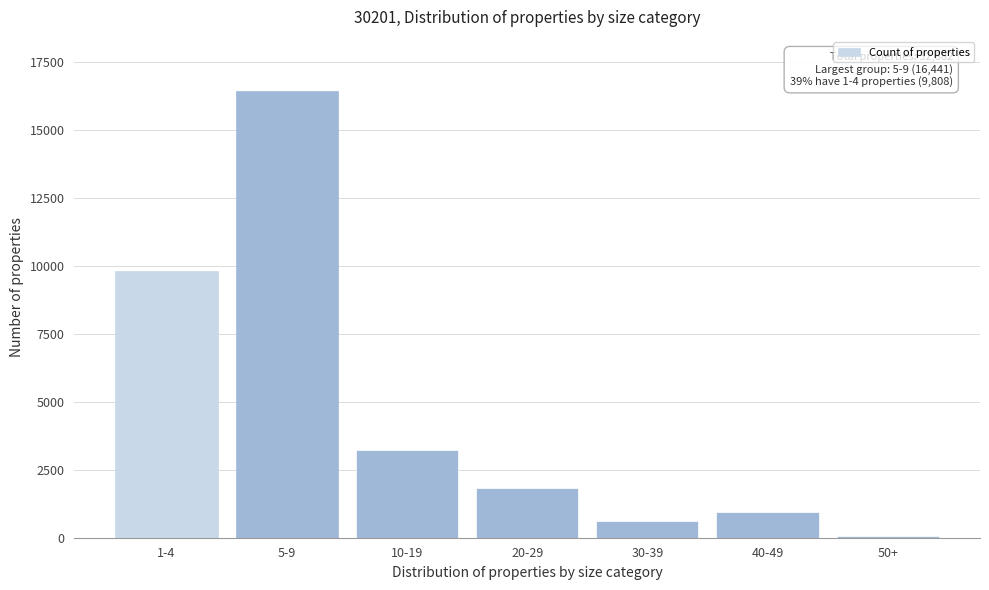

Reading left to right, what are all the values shown in this chart?

1-4=9808	5-9=16441	10-19=3226	20-29=1816	30-39=599	40-49=937	50+=55